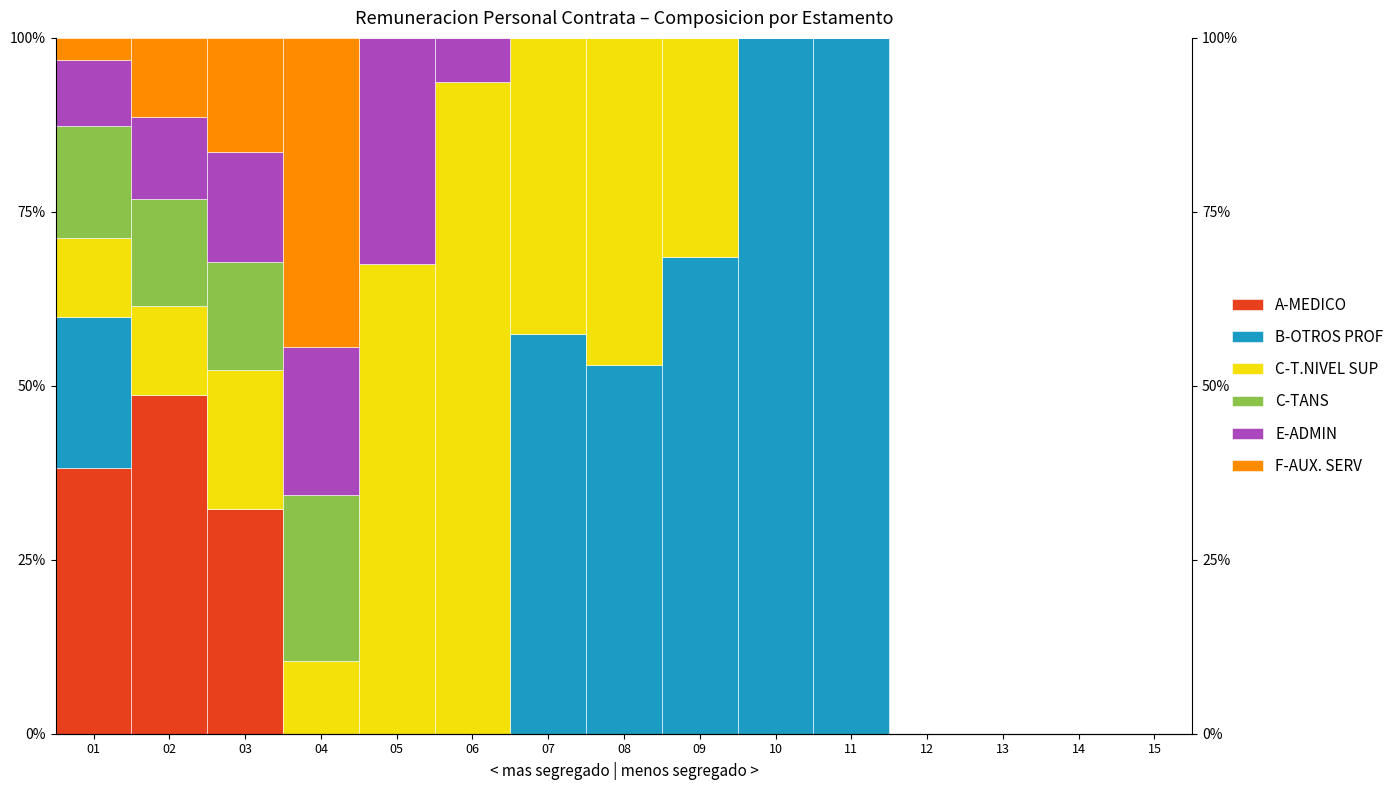

Between 14 and 05, which is larger?

14